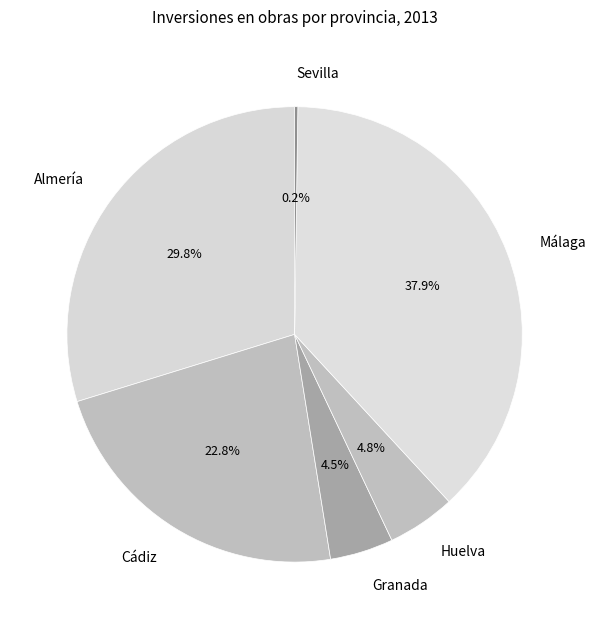

To the nearest percent, what is the average slice percentage?

17%